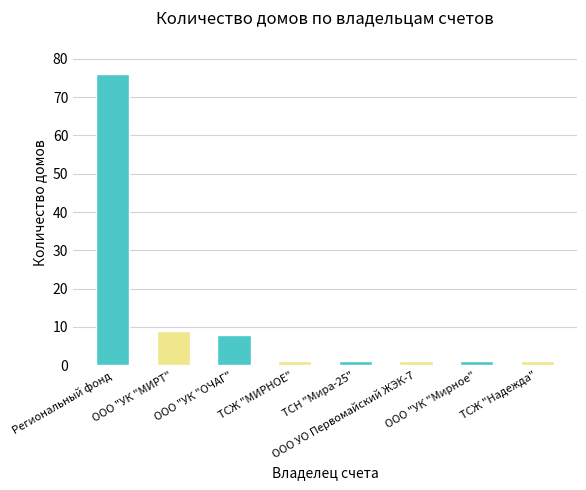

What is the greatest value displayed?

76